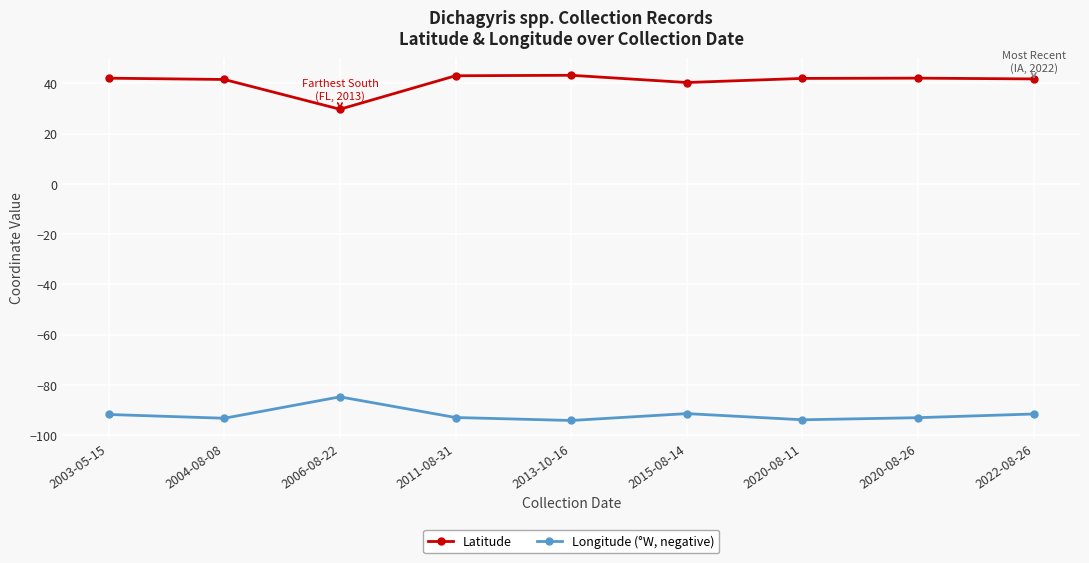

What is the spread (max minus min) of values at 2013-10-16?

137.4